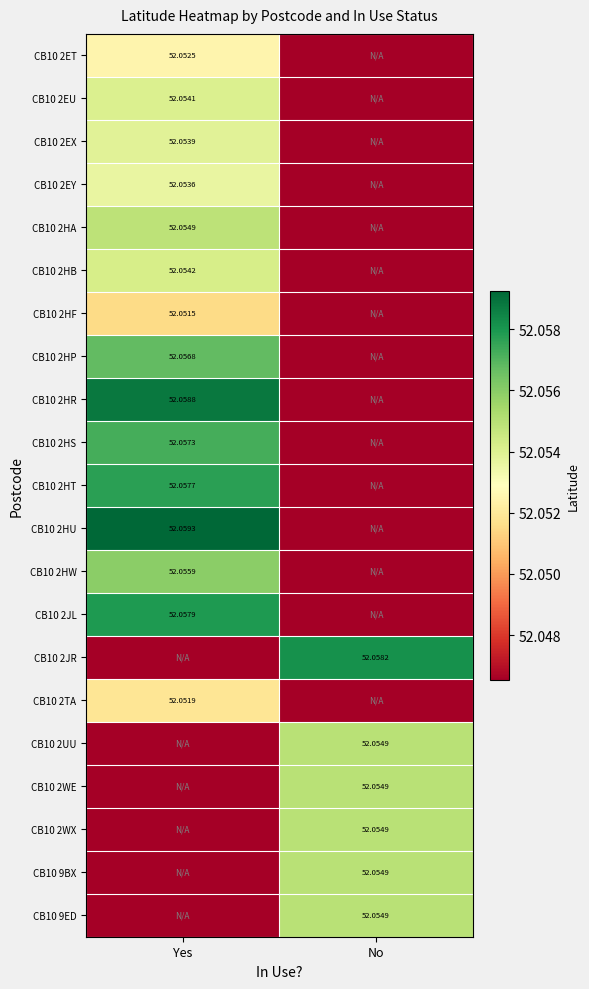

At which category is the sum across all series the highest?

Yes